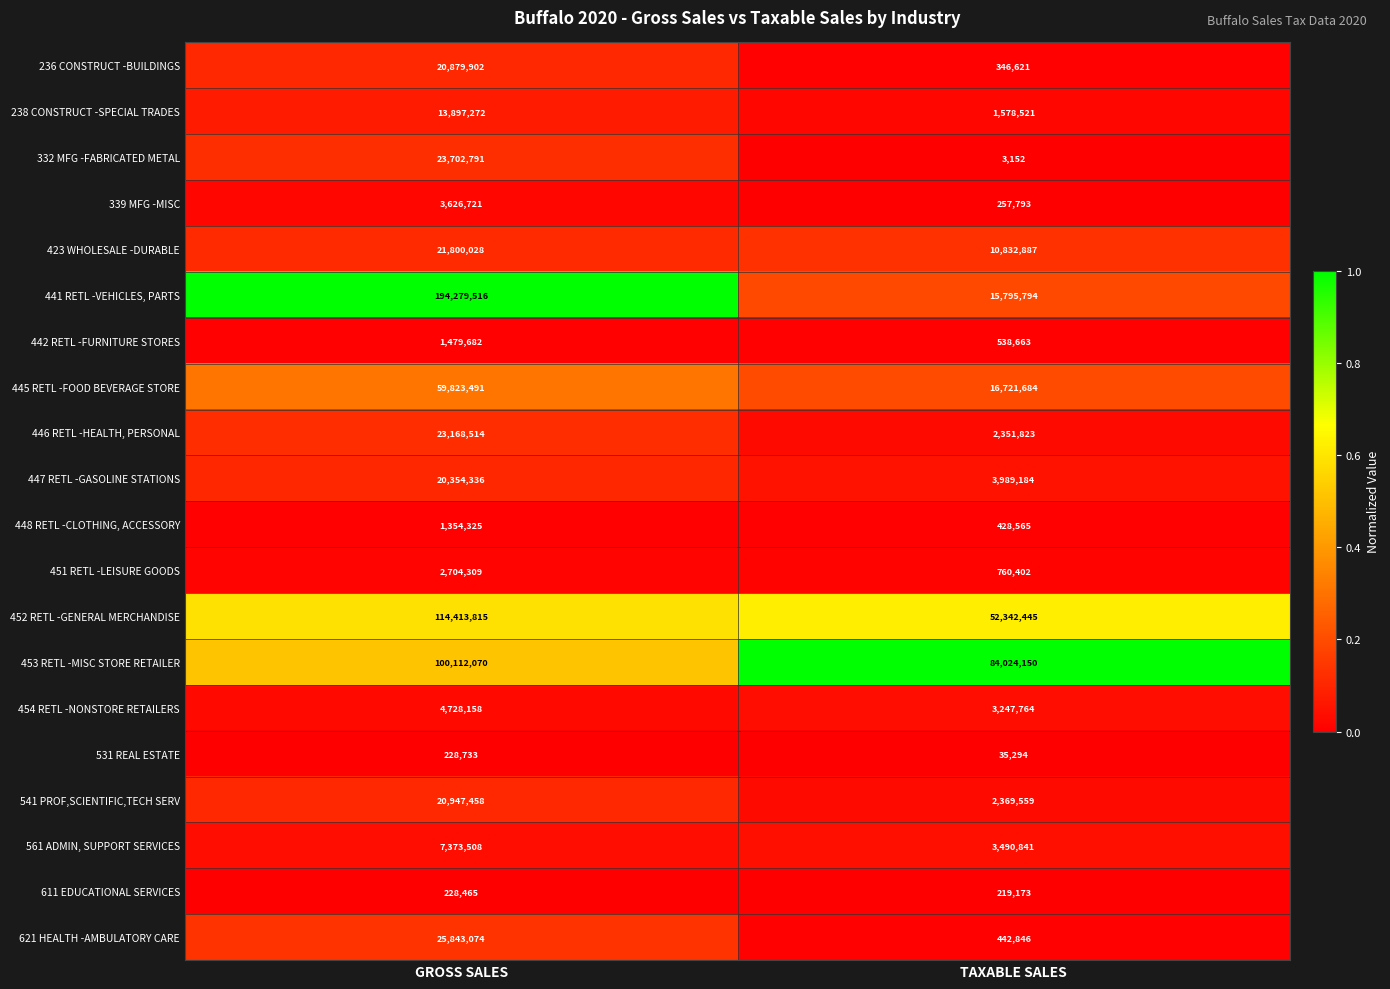

Rank the series by their maximum value, from highest to lowest.

441 RETL -VEHICLES, PARTS, 452 RETL -GENERAL MERCHANDISE, 453 RETL -MISC STORE RETAILER, 445 RETL -FOOD BEVERAGE STORE, 621 HEALTH -AMBULATORY CARE, 332 MFG -FABRICATED METAL, 446 RETL -HEALTH, PERSONAL, 423 WHOLESALE -DURABLE, 541 PROF,SCIENTIFIC,TECH SERV, 236 CONSTRUCT -BUILDINGS, 447 RETL -GASOLINE STATIONS, 238 CONSTRUCT -SPECIAL TRADES, 561 ADMIN, SUPPORT SERVICES, 454 RETL -NONSTORE RETAILERS, 339 MFG -MISC, 451 RETL -LEISURE GOODS, 442 RETL -FURNITURE STORES, 448 RETL -CLOTHING, ACCESSORY, 531 REAL ESTATE, 611 EDUCATIONAL SERVICES